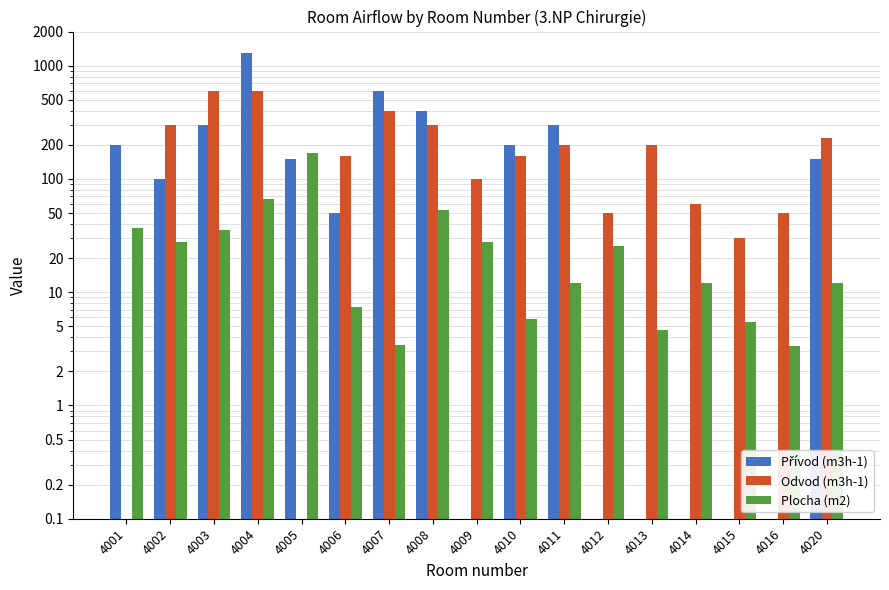

What is the average value of the Odvod (m3h-1) series?

202.4